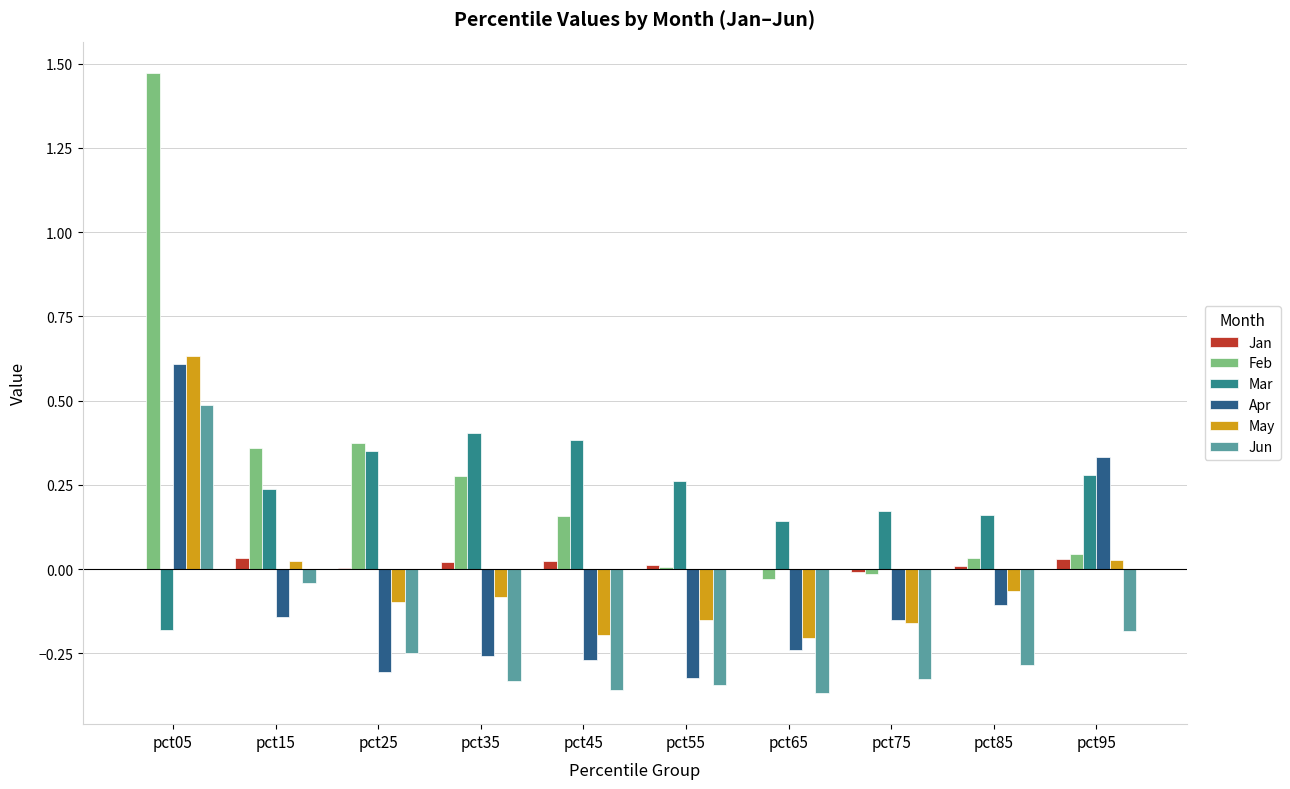

Is it true that Jan equals 0.0 at pct35?

True